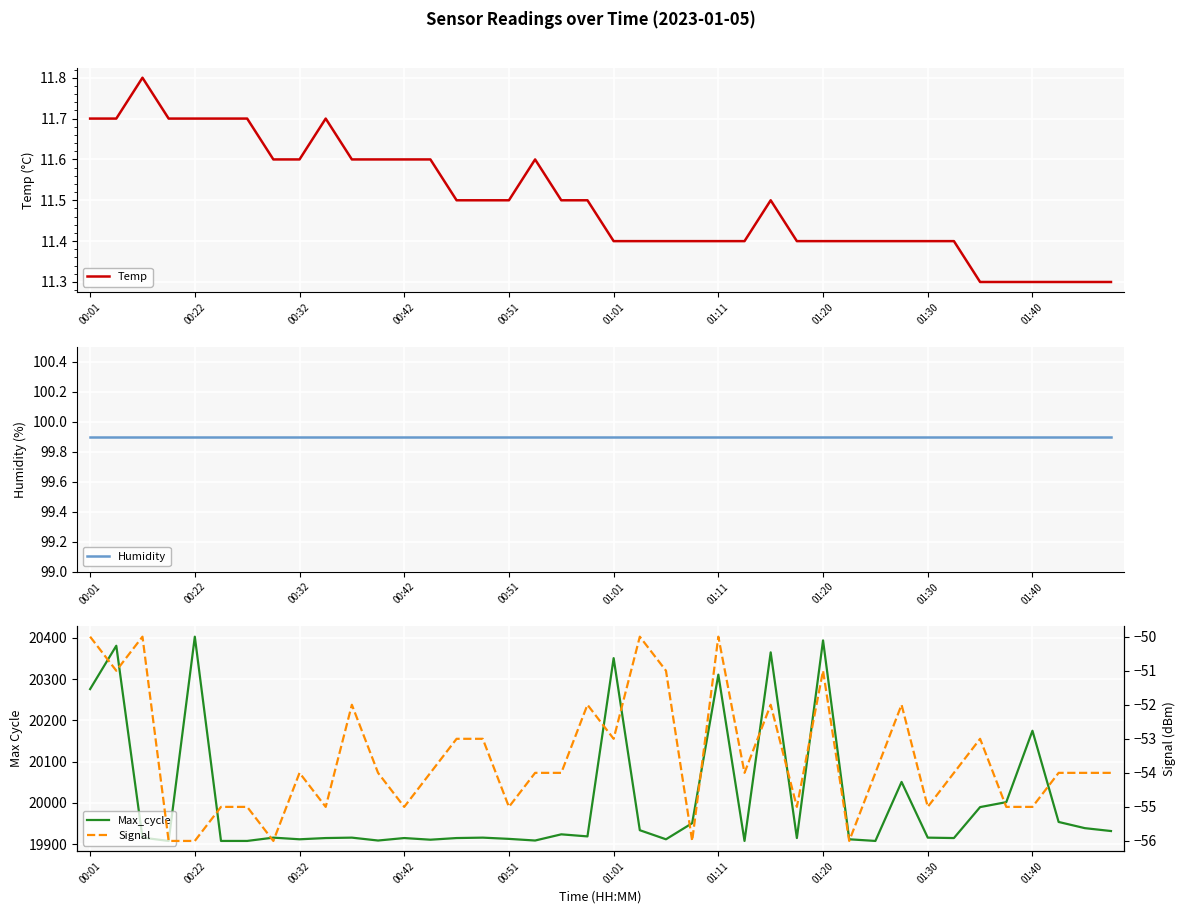

The value of Temp at 00:42 is 11.6. True or false?

True